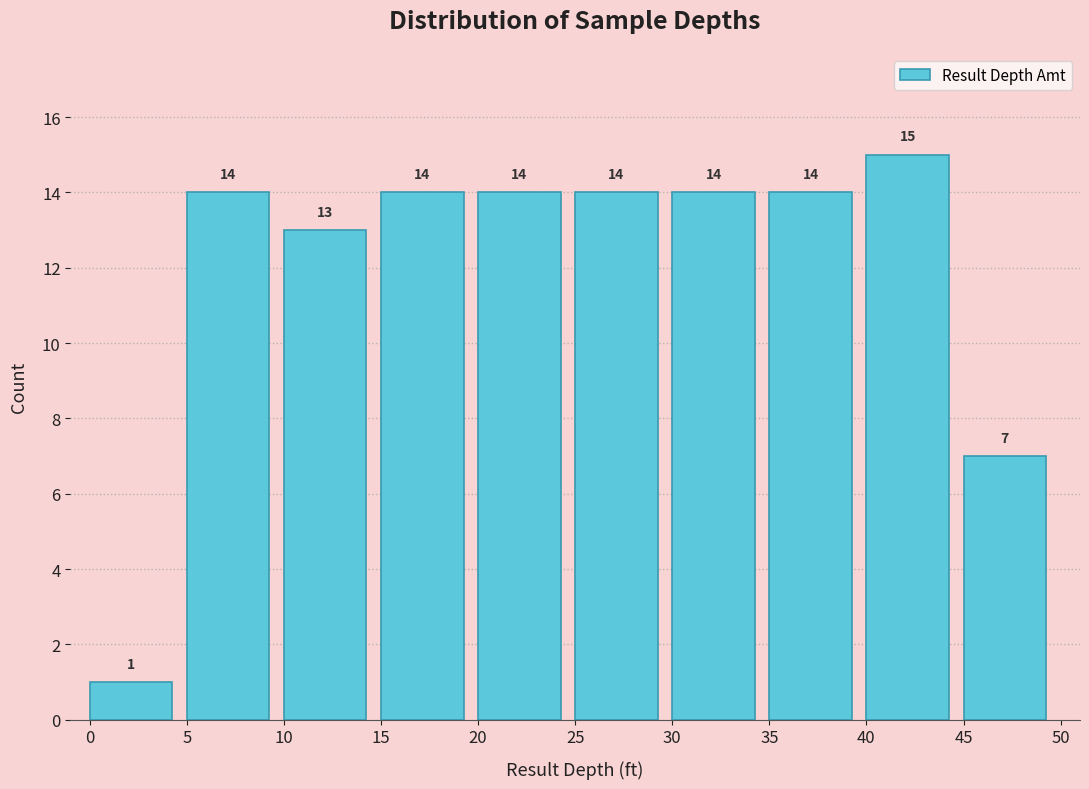

Reading left to right, list every bar in this chart as the range it spans on the x-axis followed by its height.

0 to 5: 1
5 to 10: 14
10 to 15: 13
15 to 20: 14
20 to 25: 14
25 to 30: 14
30 to 35: 14
35 to 40: 14
40 to 45: 15
45 to 50: 7